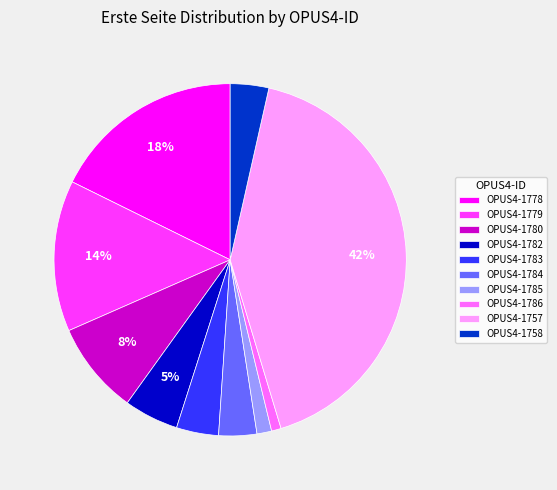

Combined, do OPUS4-1784 and OPUS4-1757 account for over 50%?

No